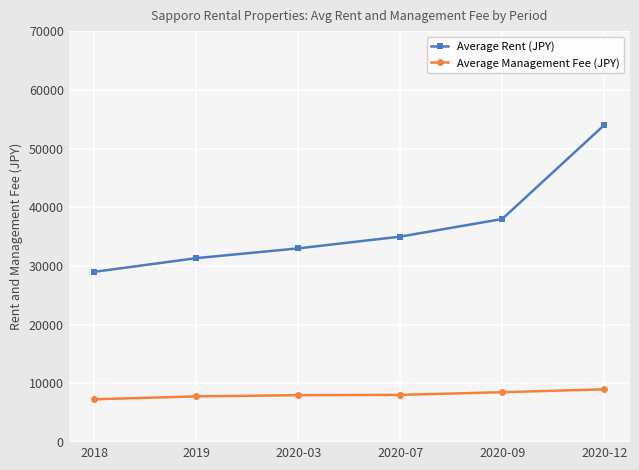

At how many categories does at least one series exceed 8288?

6